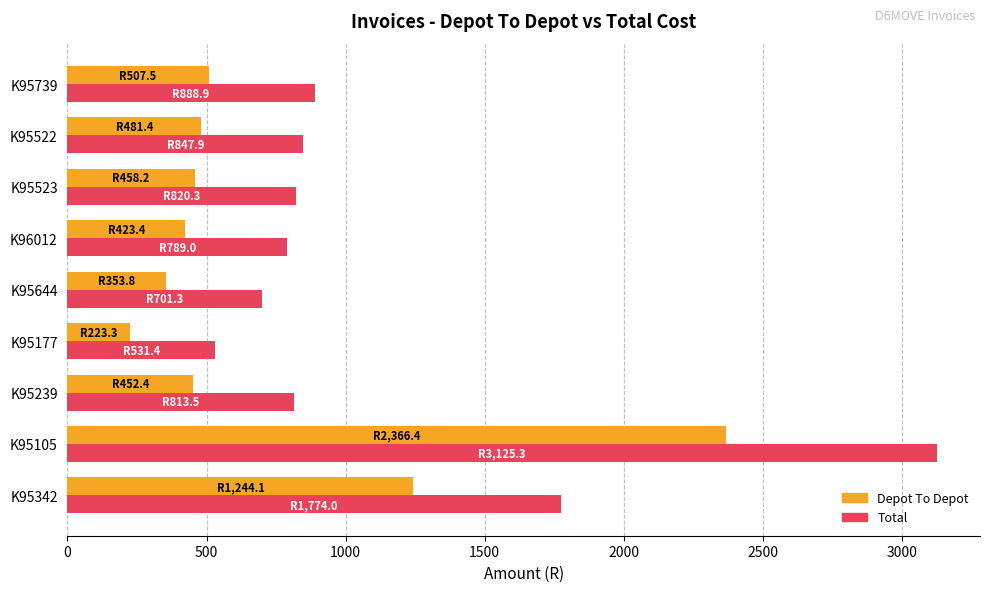

Is the value of Total at K95522 greater than the value of Depot To Depot at K95239?

Yes